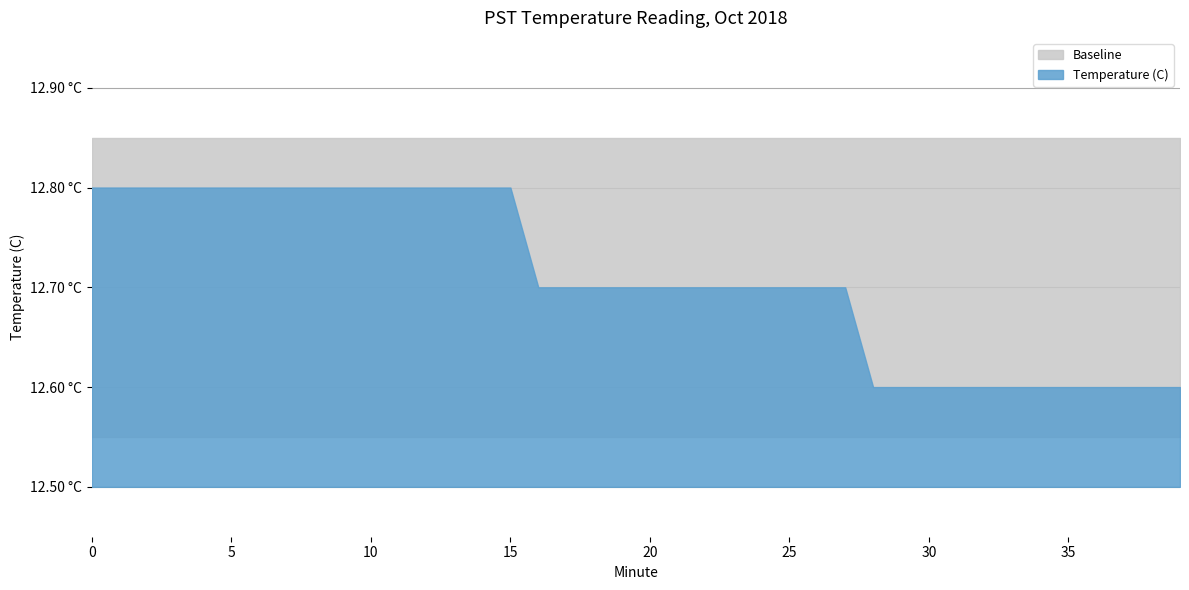

The Temperature (C) series shows 12.8 at 13. True or false?

True